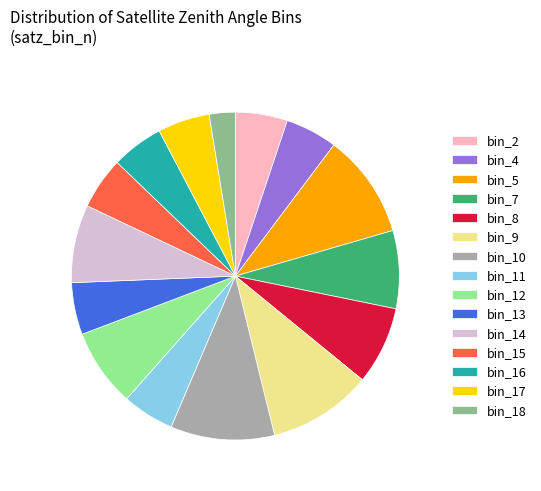

What is the ratio of the value at bin_13 to the value at bin_15?

1.0